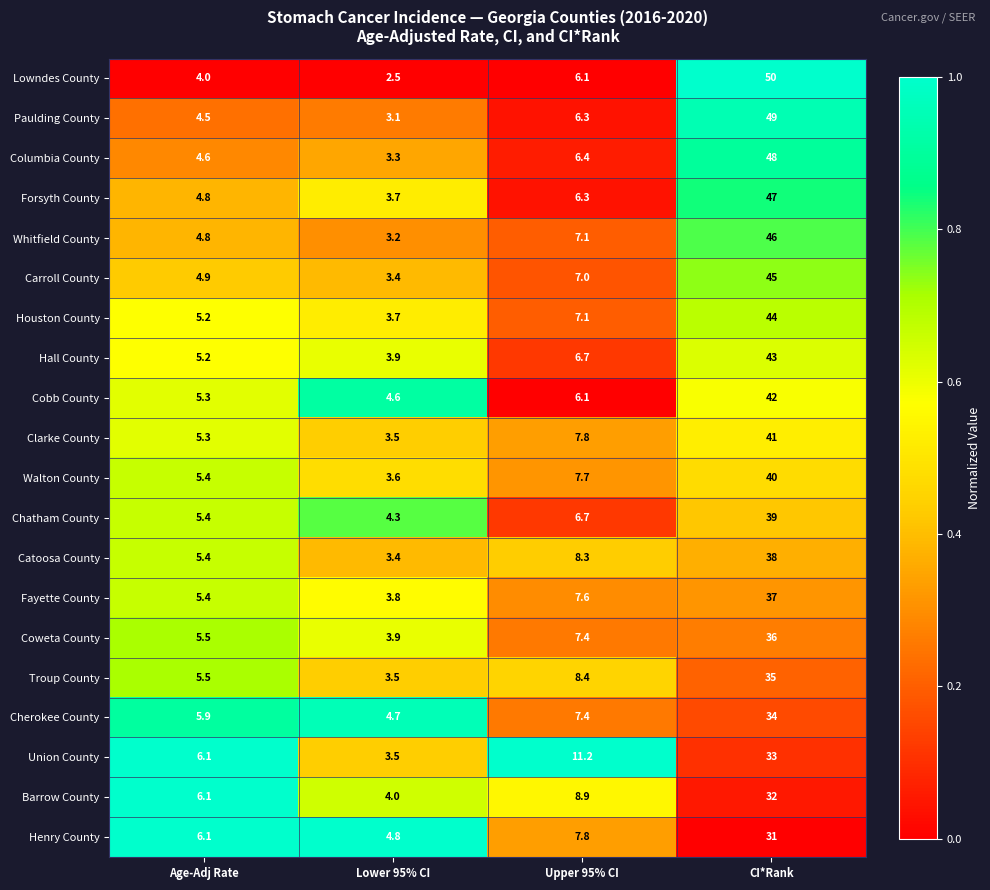

Which series changed the most between Age-Adj Rate and Lower 95% CI?

Union County